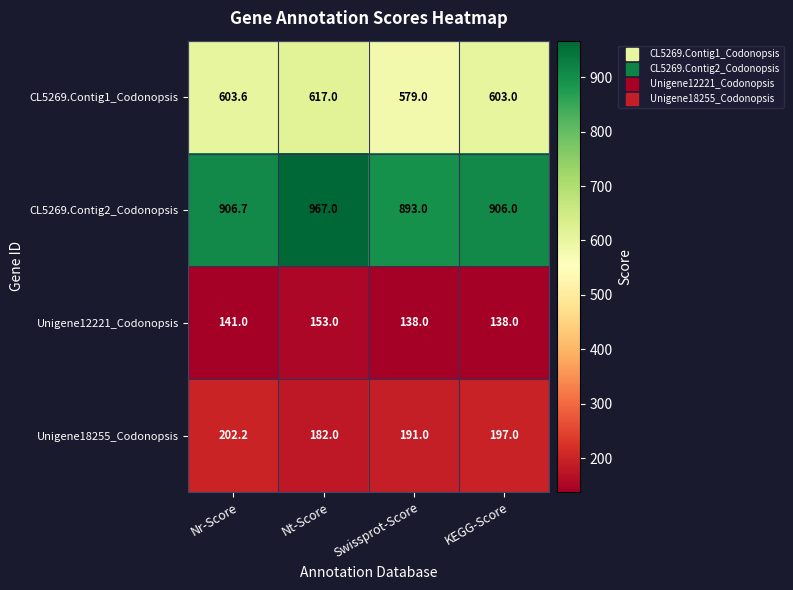

Reading left to right, extract all data points from this chart.

CL5269.Contig1_Codonopsis: Nr-Score=603.6	Nt-Score=617.0	Swissprot-Score=579.0	KEGG-Score=603.0
CL5269.Contig2_Codonopsis: Nr-Score=906.7	Nt-Score=967.0	Swissprot-Score=893.0	KEGG-Score=906.0
Unigene12221_Codonopsis: Nr-Score=141.0	Nt-Score=153.0	Swissprot-Score=138.0	KEGG-Score=138.0
Unigene18255_Codonopsis: Nr-Score=202.2	Nt-Score=182.0	Swissprot-Score=191.0	KEGG-Score=197.0